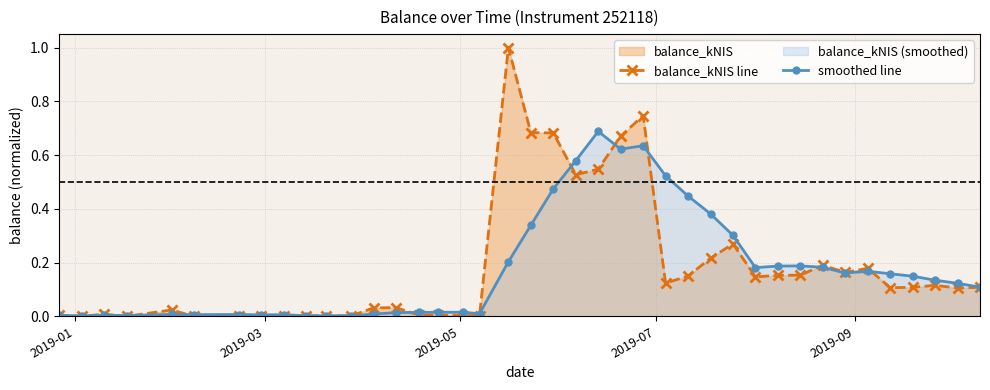

In balance_kNIS line, how many points are higher than both neighbors (excluding endpoints)?

11